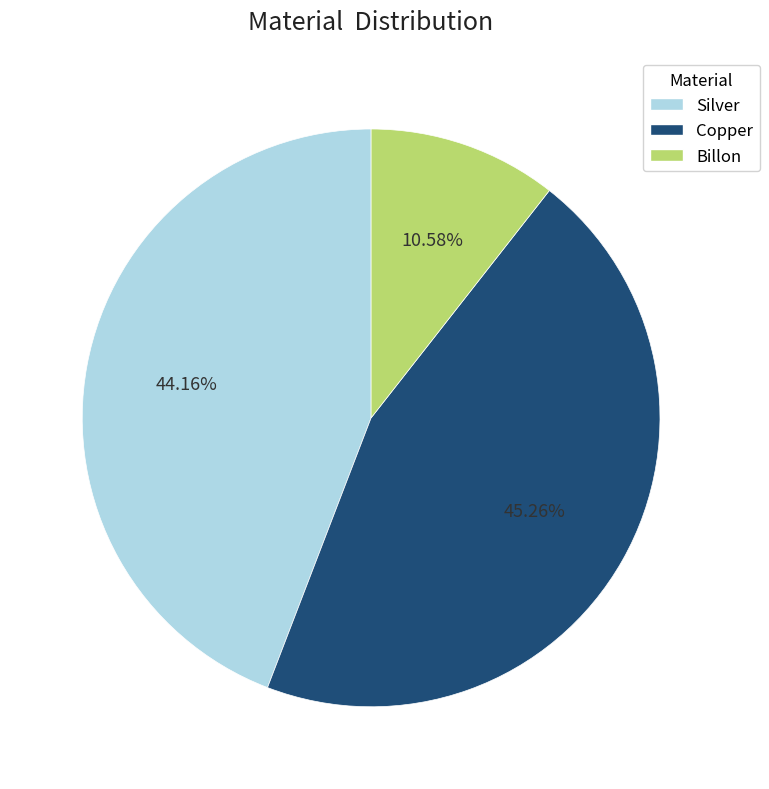

Does Billon represent more than half of the total?

No